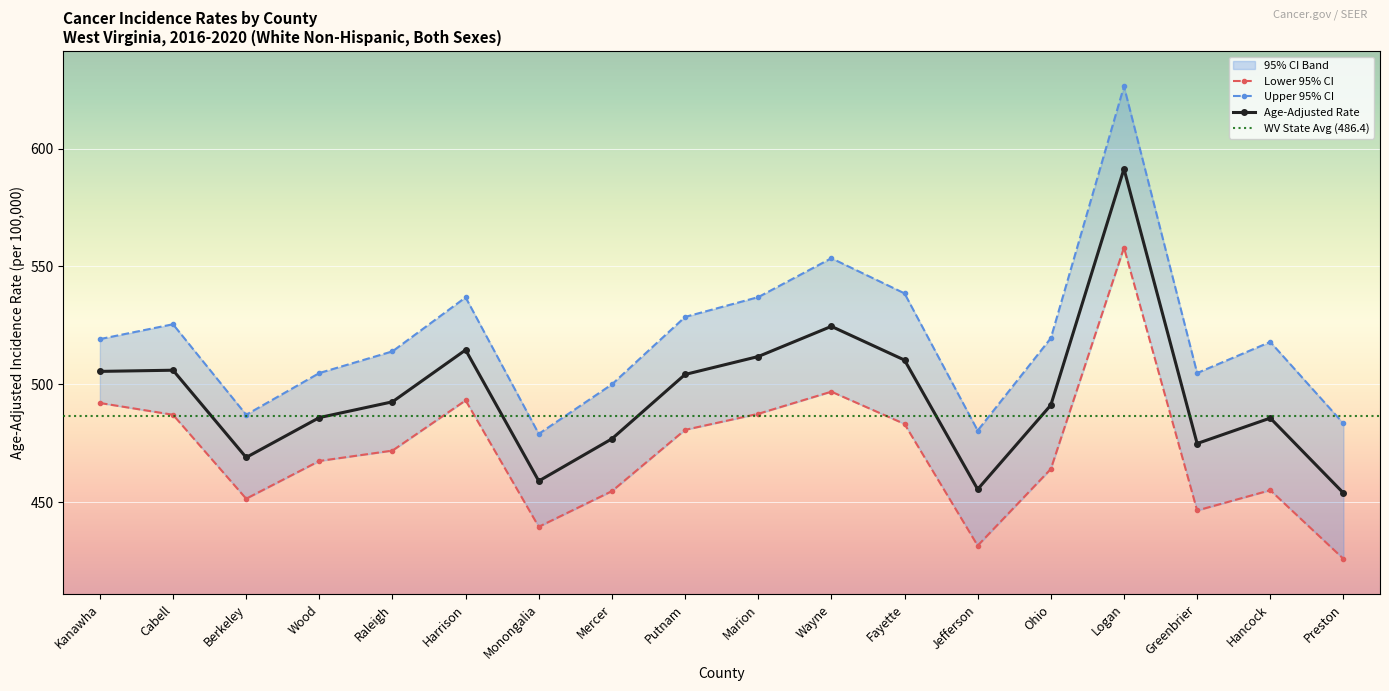

Is this an area chart (filled region under the line)?

No